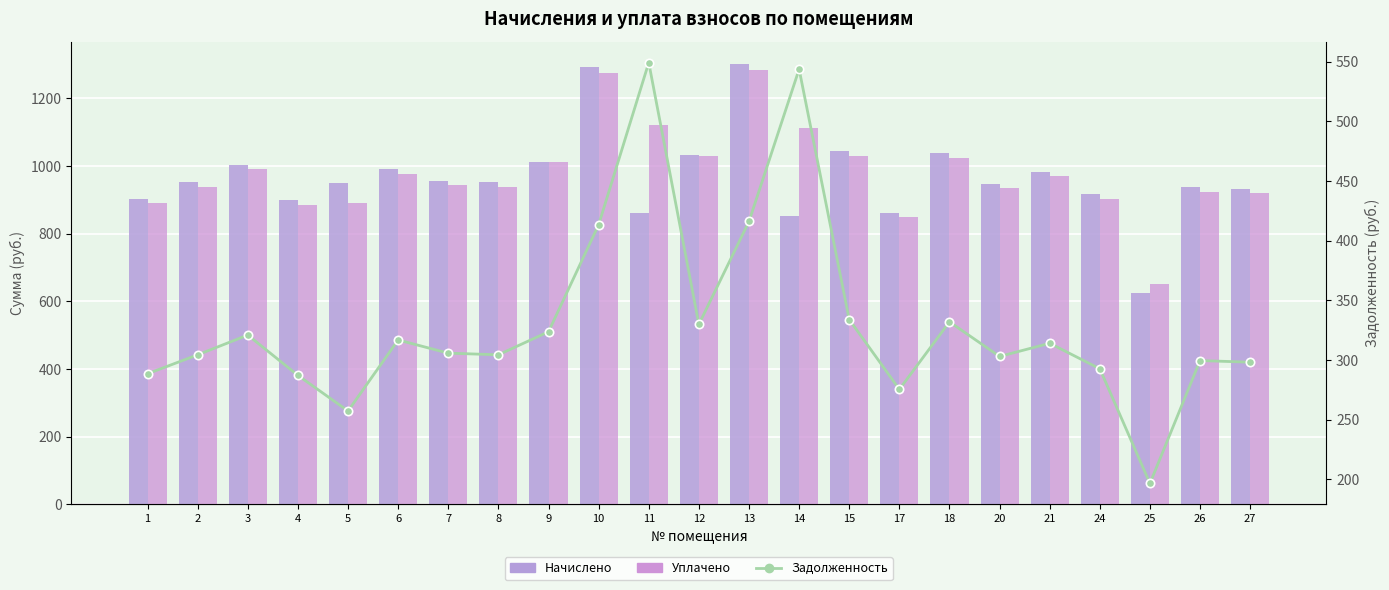

Read the Начислено value at 24.

915.8